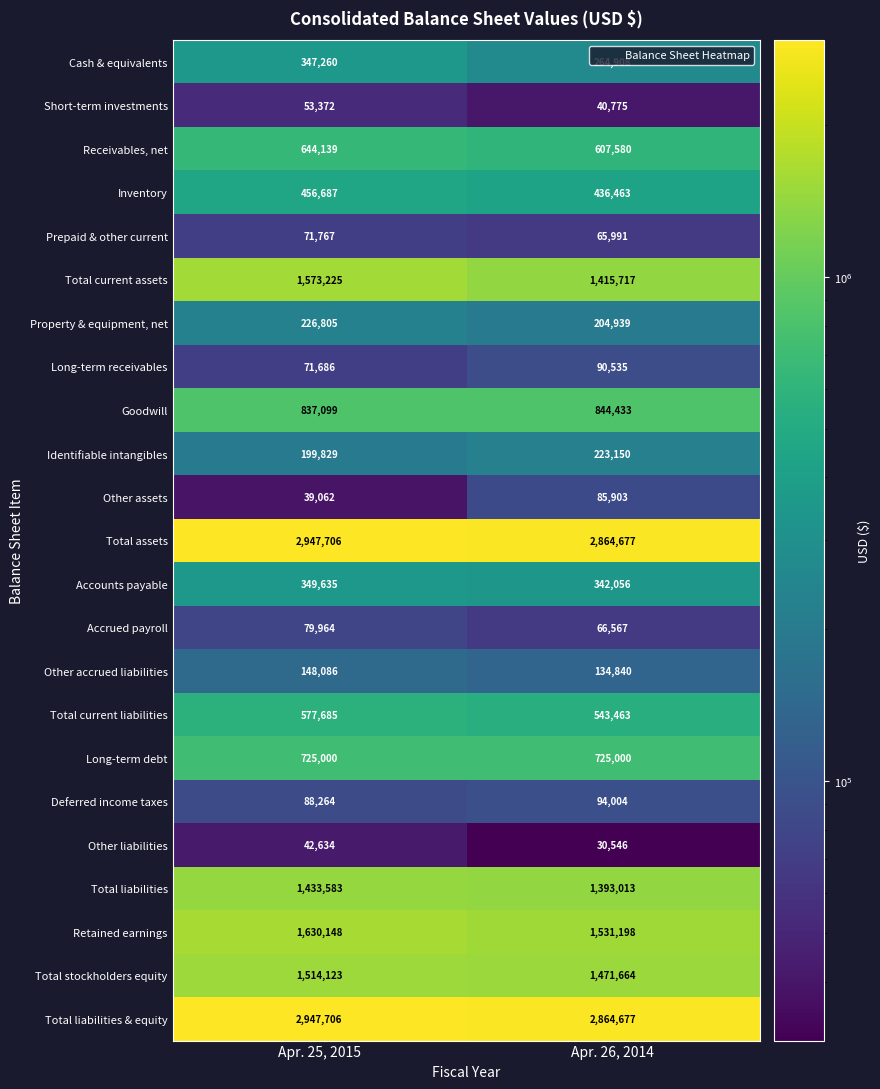

What is the difference between the Receivables, net values at Apr. 25, 2015 and Apr. 26, 2014?

36559